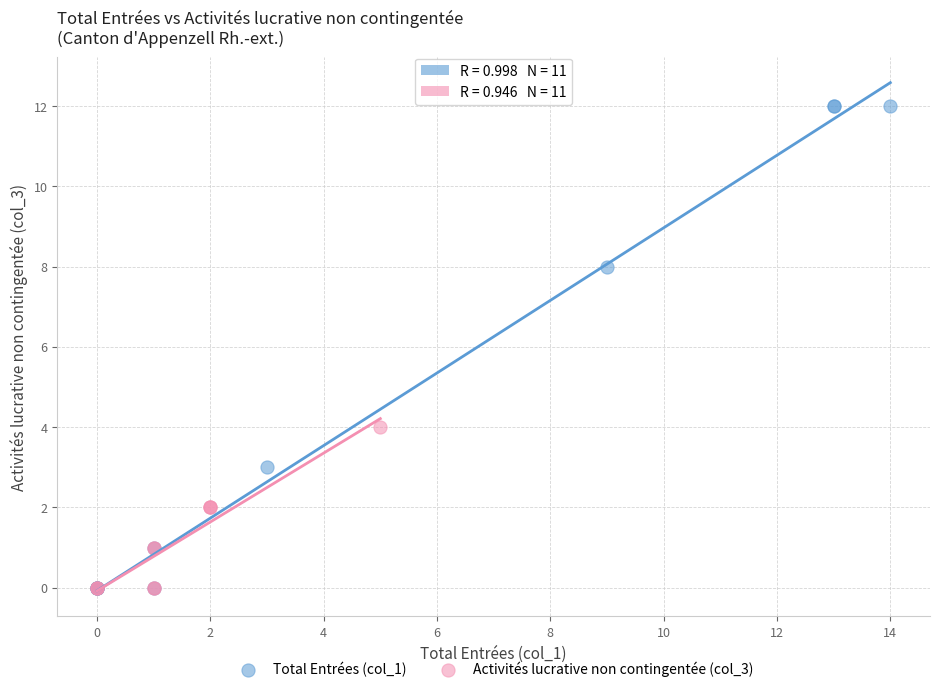

Which series contains the highest Y value?

Total Entrées (col_1)